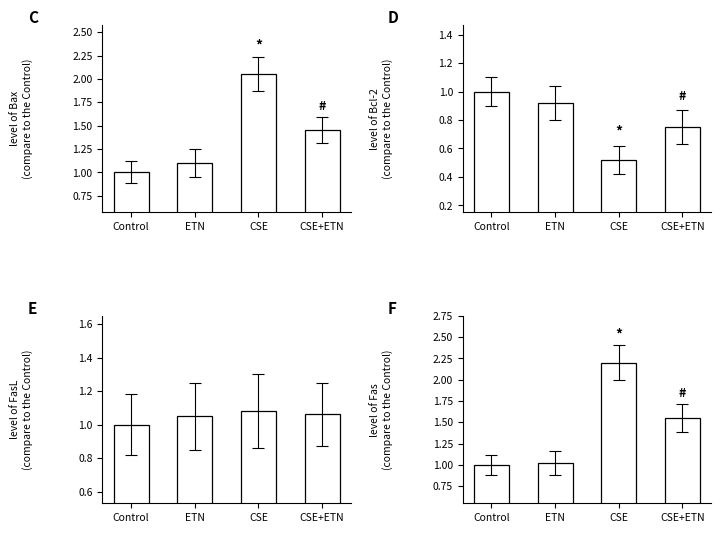

Is the value of C at Control greater than the value of D at CSE+ETN?

Yes